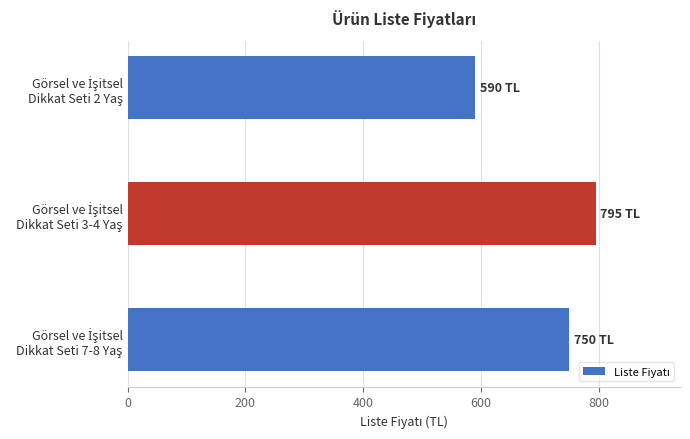

Reading bottom to top, what are all the values shown in this chart?

750	795	590